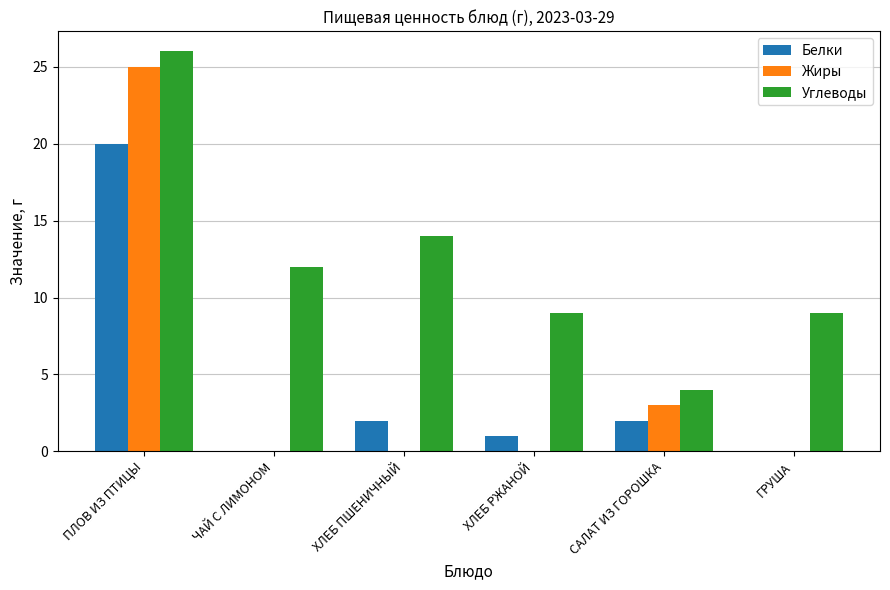

Between ПЛОВ ИЗ ПТИЦЫ and ЧАЙ С ЛИМОНОМ, which series saw the biggest shift?

Жиры